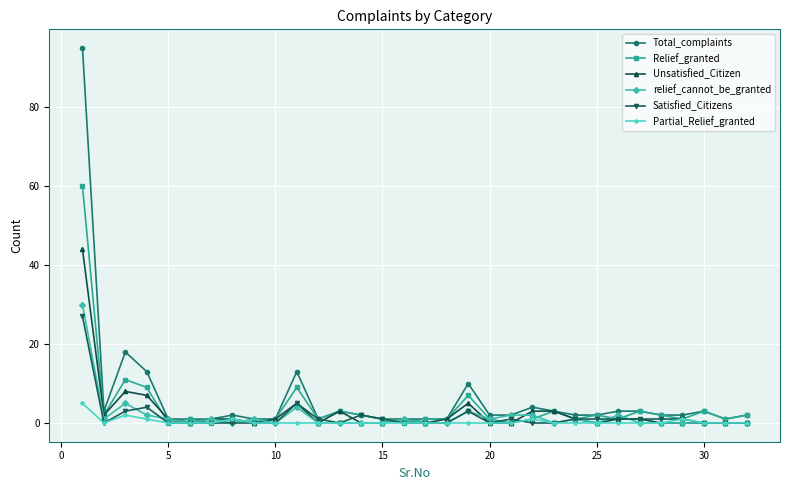

What is the highest value of the Unsatisfied_Citizen series?

44